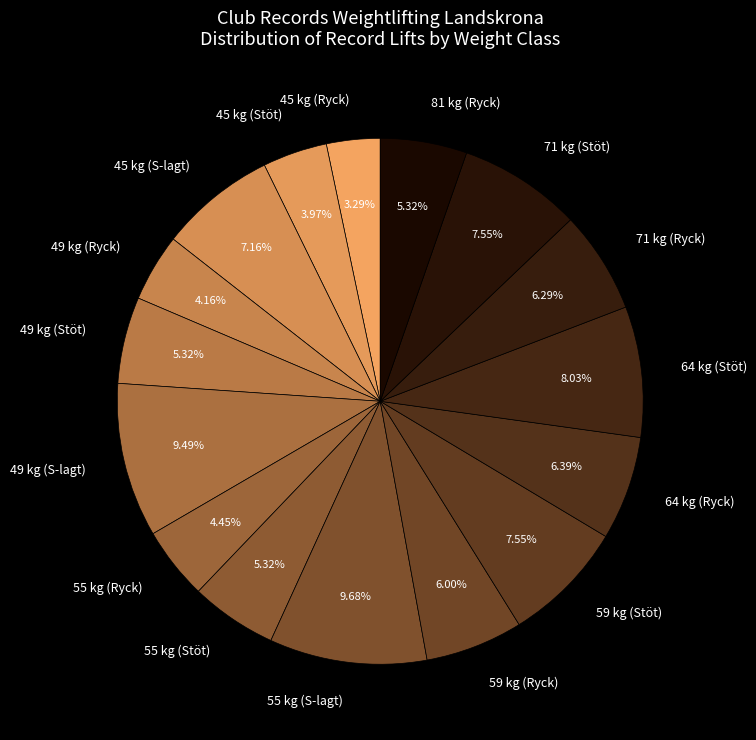

What portion of the pie excludes 64 kg (Ryck)?

93.6%